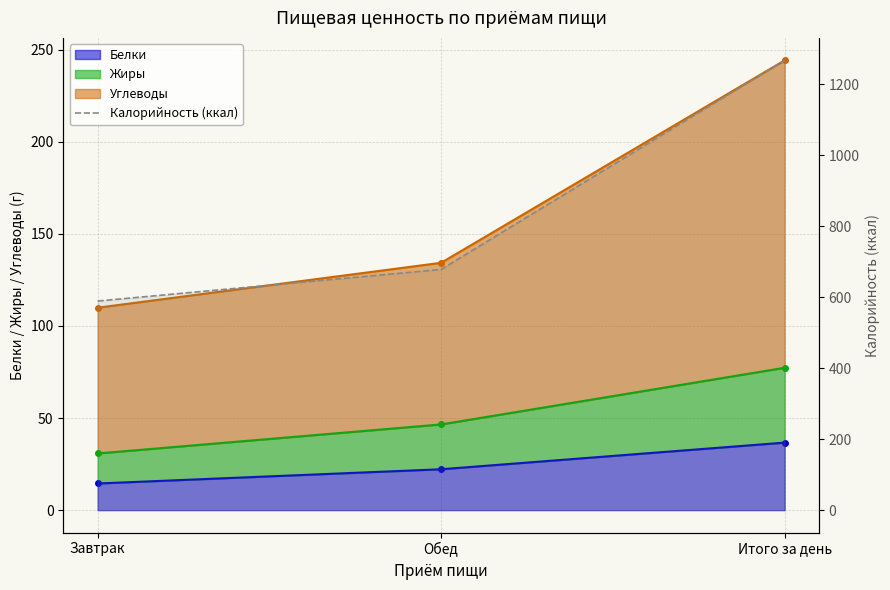

The value at Завтрак is 589.0. True or false?

True